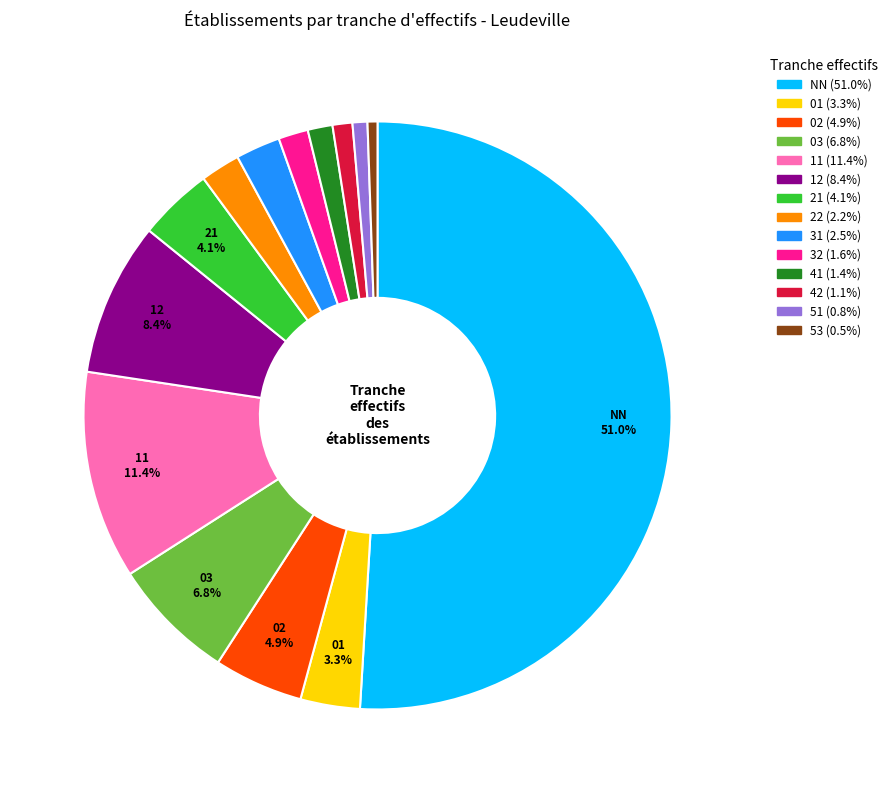

Which category accounts for the majority?

NN